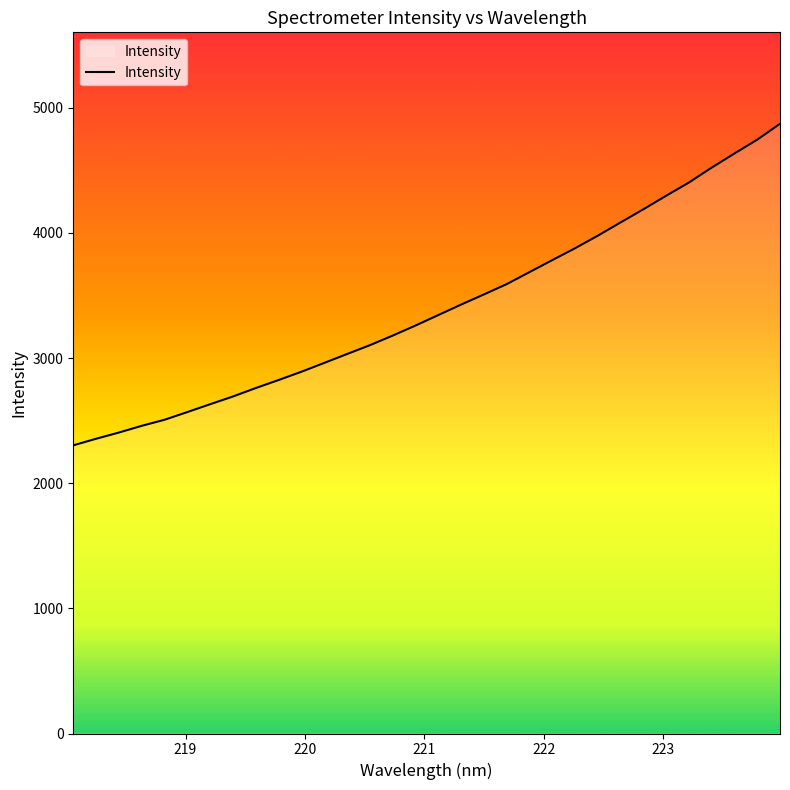

Reading right to left, transcribe all the data shown in this chart.

4871.2	4744.3	4634.0	4520.9	4401.8	4296.1	4188.0	4083.0	3977.2	3876.7	3781.7	3685.9	3590.1	3507.6	3426.7	3342.9	3259.2	3179.0	3102.3	3031.8	2960.8	2890.4	2824.2	2760.2	2692.8	2630.9	2568.3	2506.6	2458.2	2404.5	2354.9	2302.2